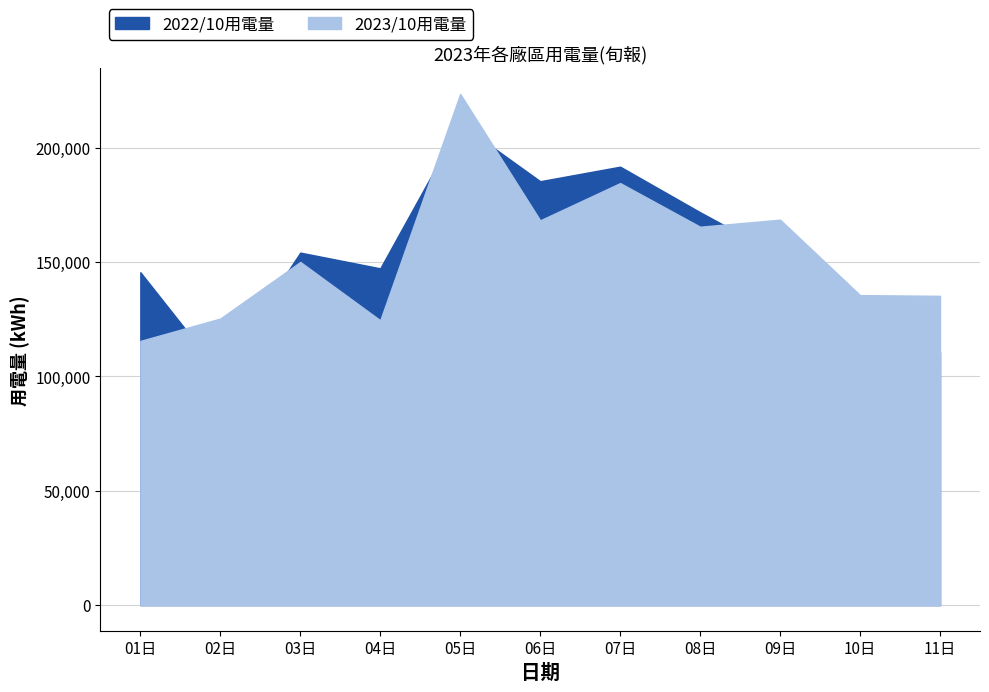

The 2022/10用電量 series shows 191718.5 at 07日. True or false?

True